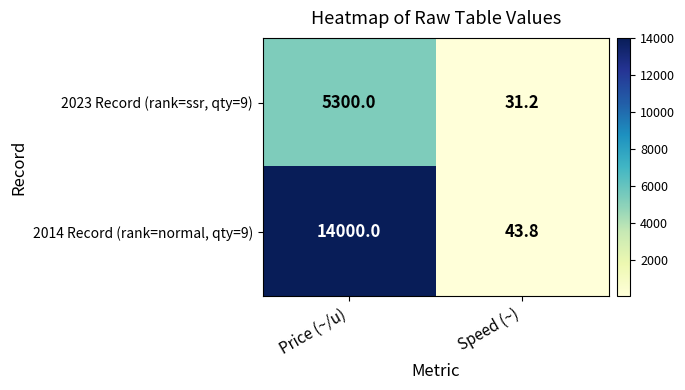

At which category does the chart reach its minimum across all series?

Speed (~)